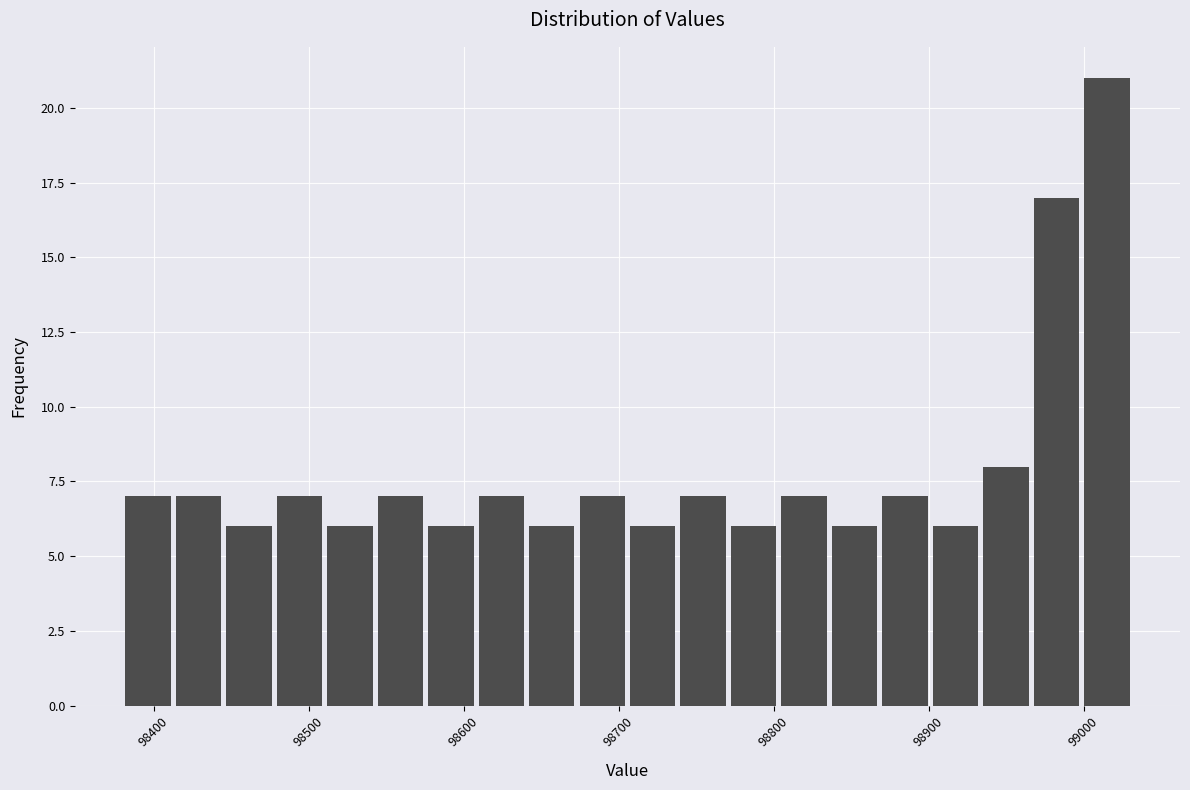

Read against the x-axis, roughly where is the centre of the tallest bar?

99020